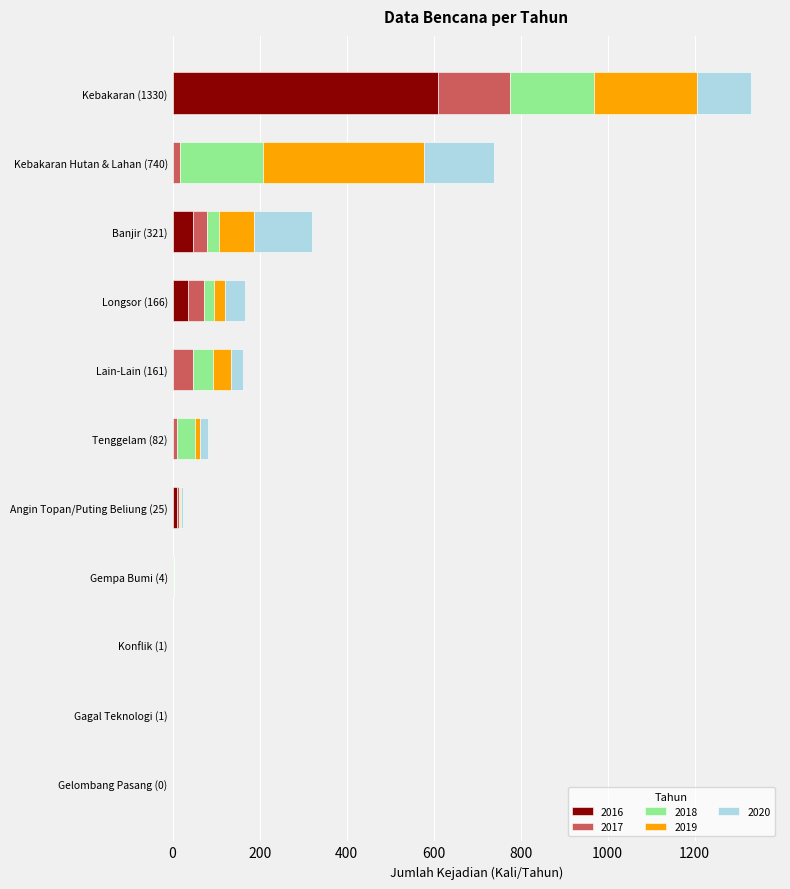

At which category is the sum across all series the highest?

Kebakaran (1330)